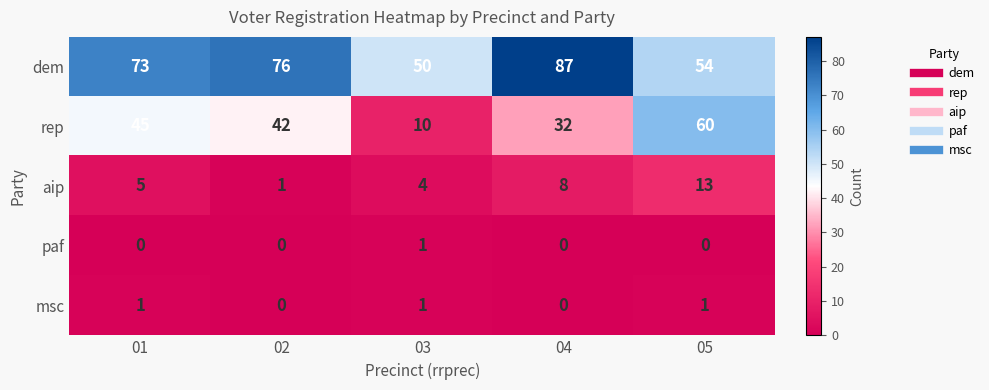

How many data points does each series have?

5